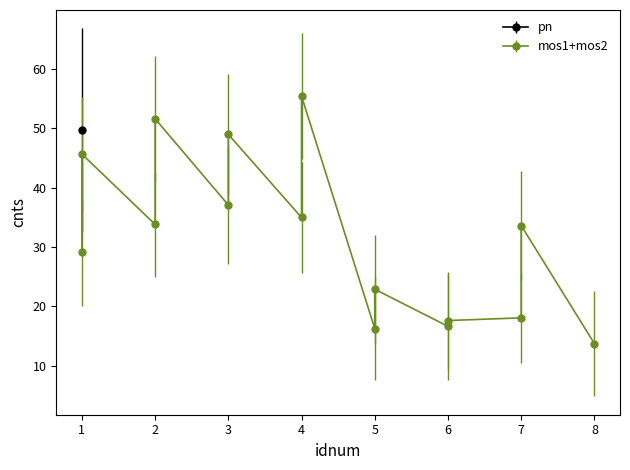

How many values in the cnts_err series are below 9?

6